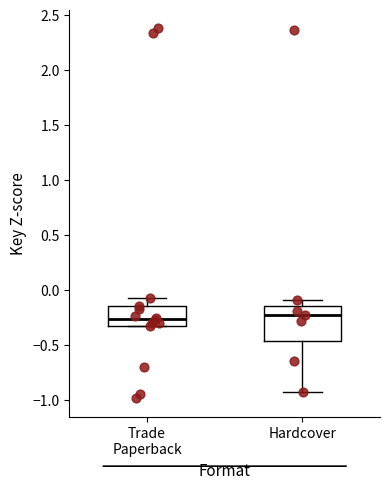

Which box is the tallest, from its lower edge to its upper edge?

Hardcover